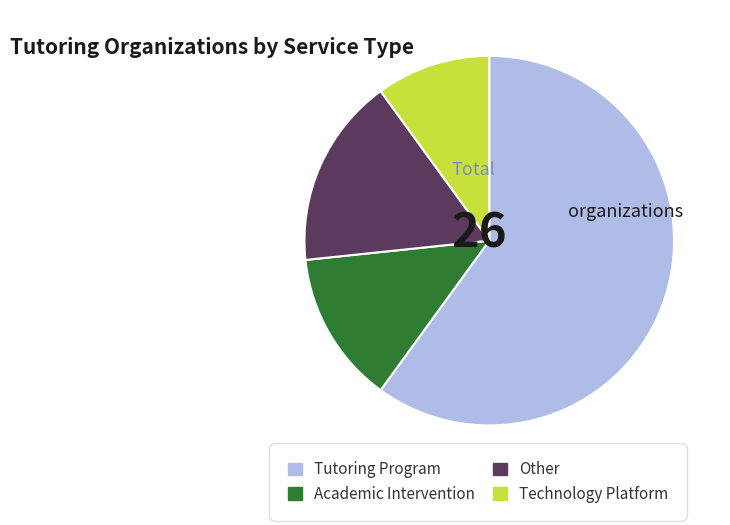

Is it true that Academic Intervention is 9% of the pie?

False